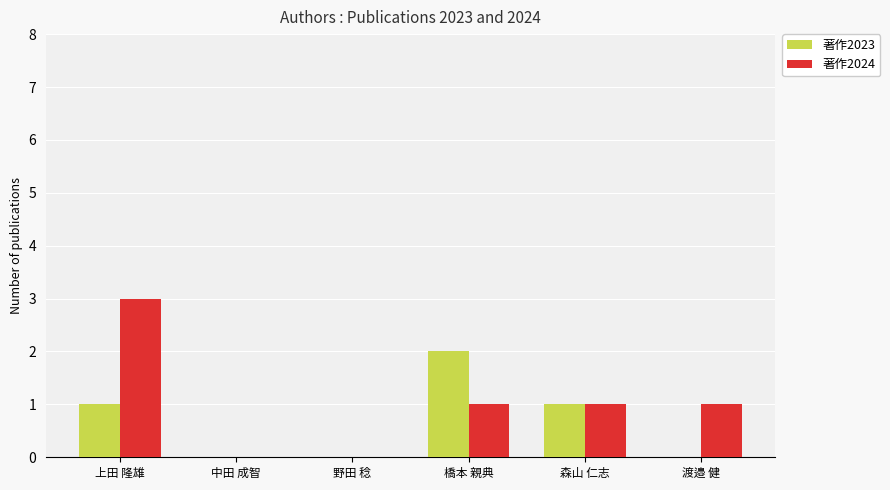

Which series changed the most between 野田 稔 and 渡邉 健?

著作2024